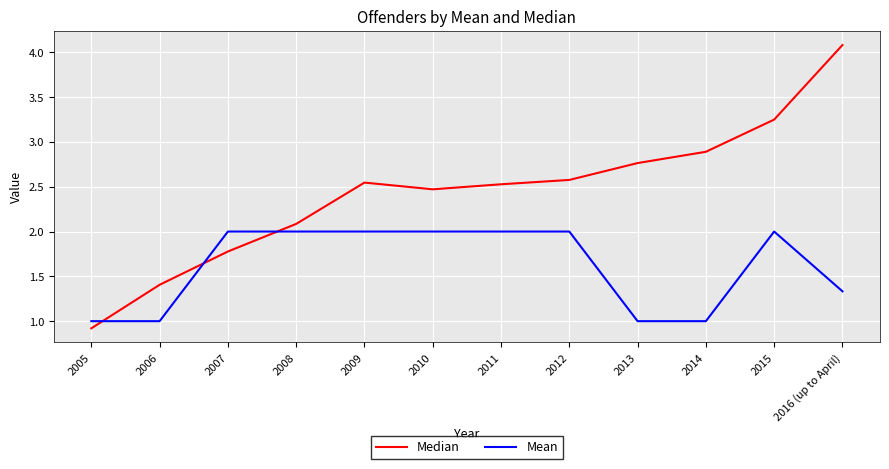

What is the difference between the highest and lowest values at 2008?

0.1